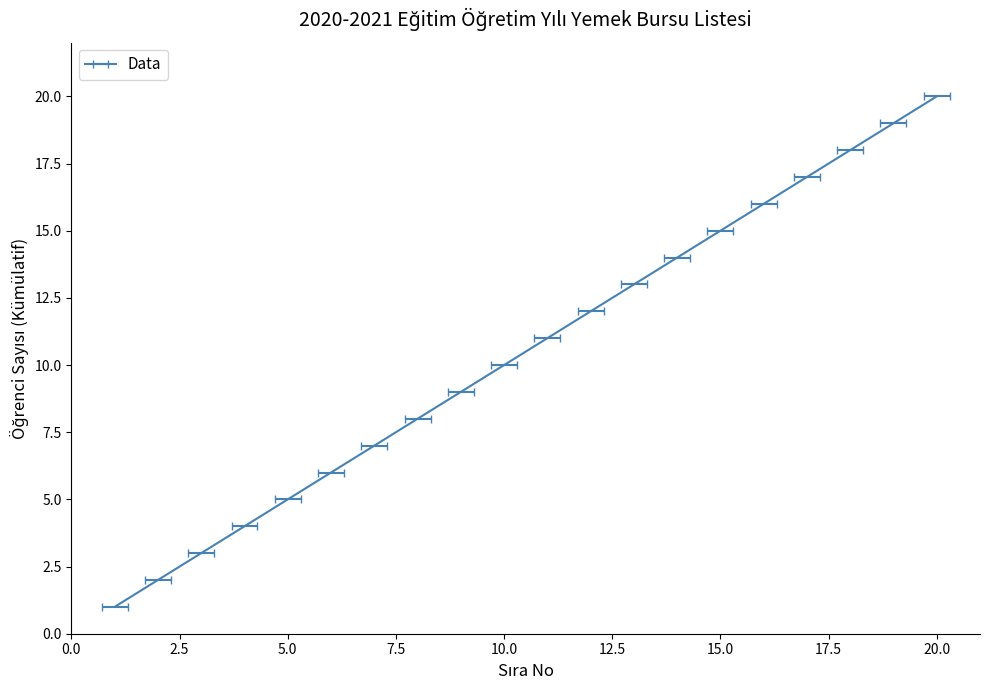

True or false: there are more than 2 points higher than both neighbors.

False